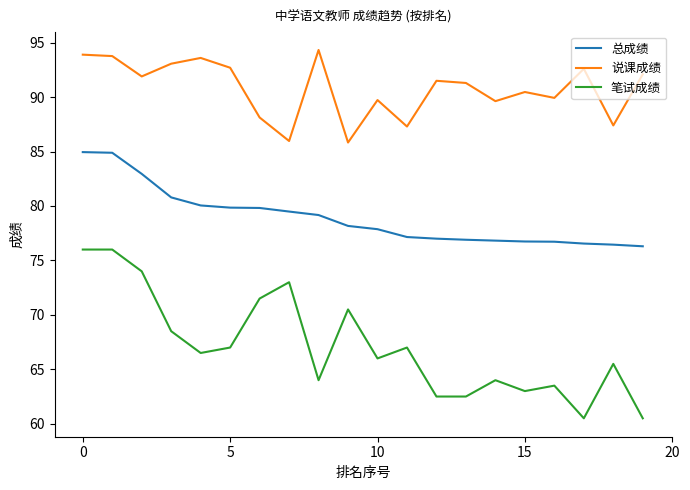

Which series has the largest total across all categories?

说课成绩